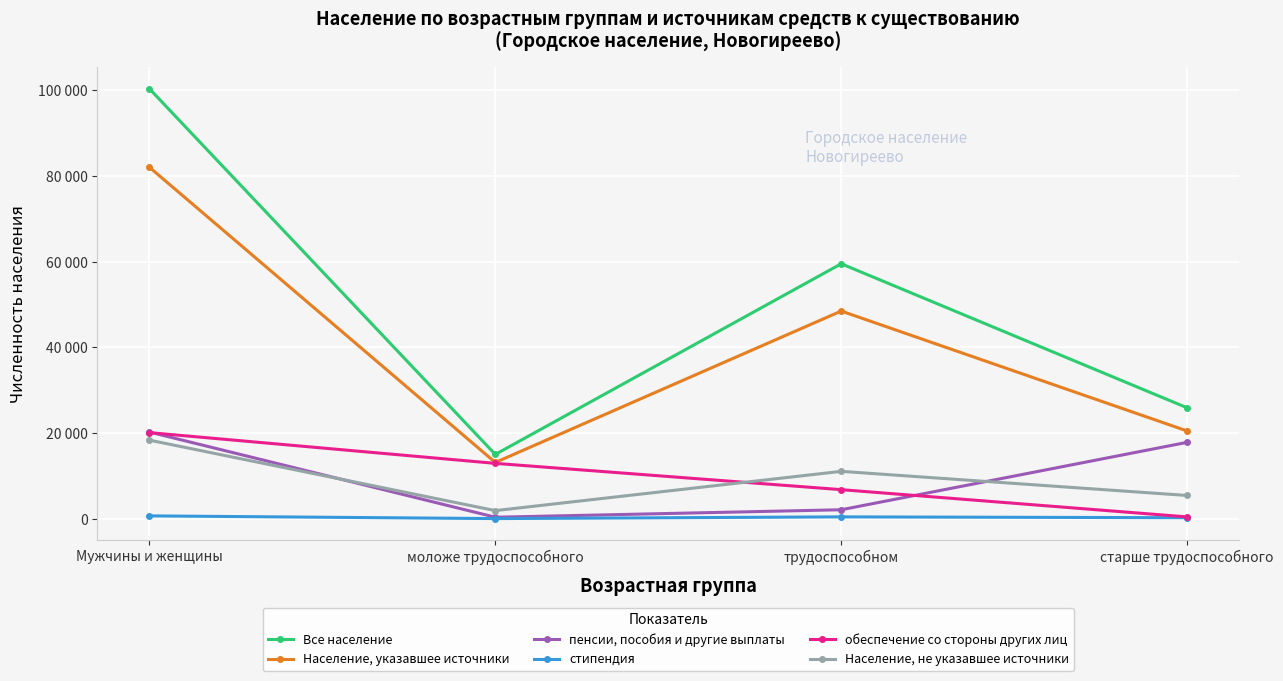

Reading left to right, transcribe all the data shown in this chart.

Все население: 100386	14996	59509	25881
Население, указавшее источники: 82054	13119	48465	20470
пенсии, пособия и другие выплаты: 20227	334	2077	17816
стипендия: 649	15	416	218
обеспечение со стороны других лиц: 20086	12908	6770	408
Население, не указавшее источники: 18332	1877	11044	5411